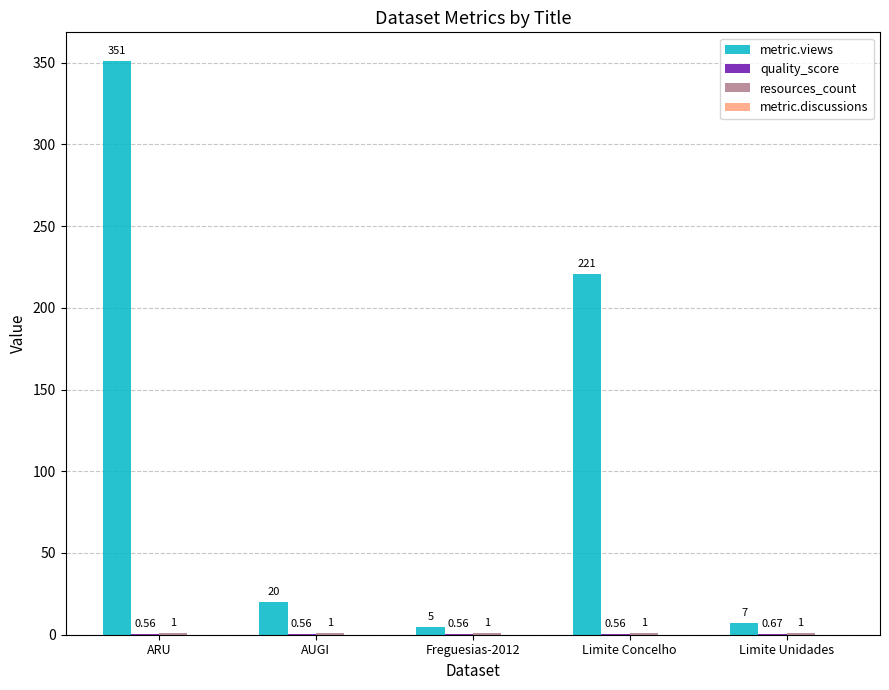

At which label does metric.views first exceed 20?

ARU